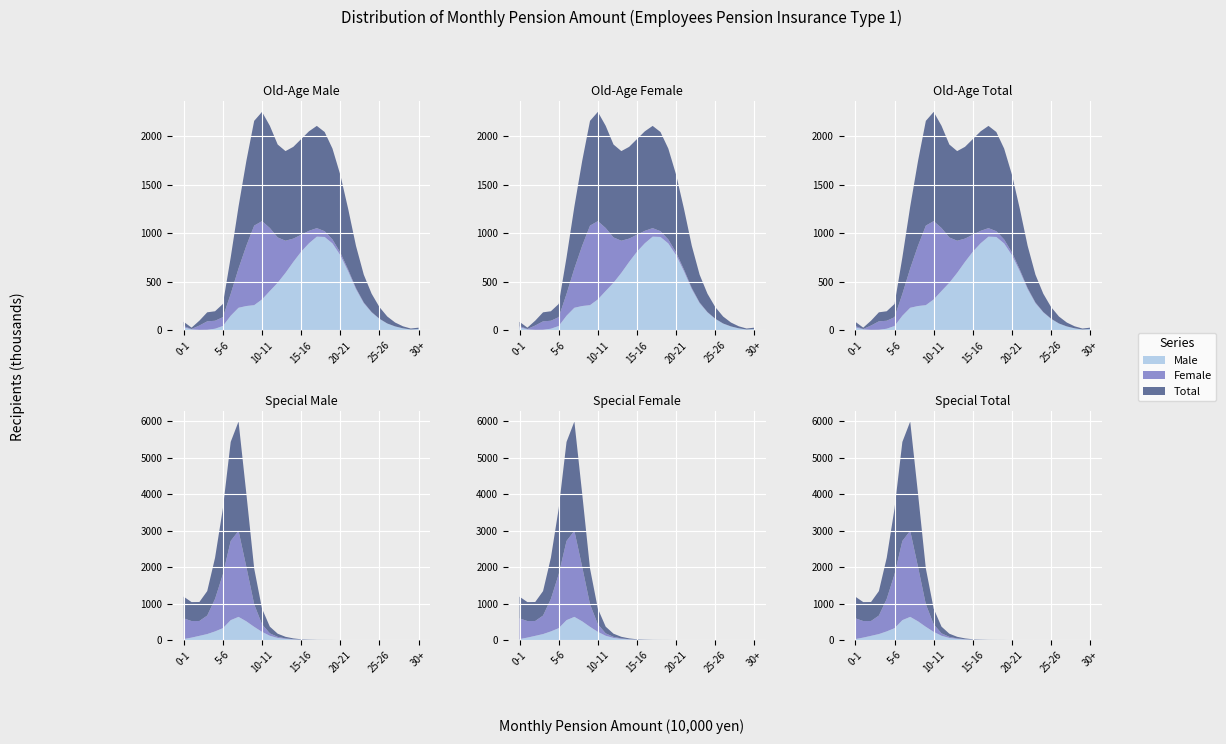

Reading left to right, extract all data points from this chart.

Old-Age Male: 31	10	5	6	17	45	151	233	251	260	319	406	491	593	706	811	898	966	963	896	775	609	425	280	185	118	70	40	21	9	14
Old-Age Female: 13	4	45	87	82	91	225	405	622	820	807	649	467	331	240	175	128	88	59	41	27	18	11	7	4	2	1	1	0	0	0
Old-Age Total: 44	14	50	93	98	136	376	638	874	1080	1126	1054	958	924	946	986	1026	1054	1023	937	802	627	436	287	189	120	72	40	21	10	14
Special Male: 26	66	114	163	236	325	545	635	512	361	224	116	57	30	16	8	4	2	1	0	0	0	0	0	0	0	0	0	0	0	0
Special Female: 568	454	408	508	892	1479	2173	2362	1494	619	206	67	29	14	6	2	1	0	0	0	0	0	0	0	0	0	0	0	0	0	0
Special Total: 594	520	521	671	1128	1805	2718	2997	2006	980	430	183	87	44	22	10	5	2	1	1	0	0	0	0	0	0	0	0	0	0	0